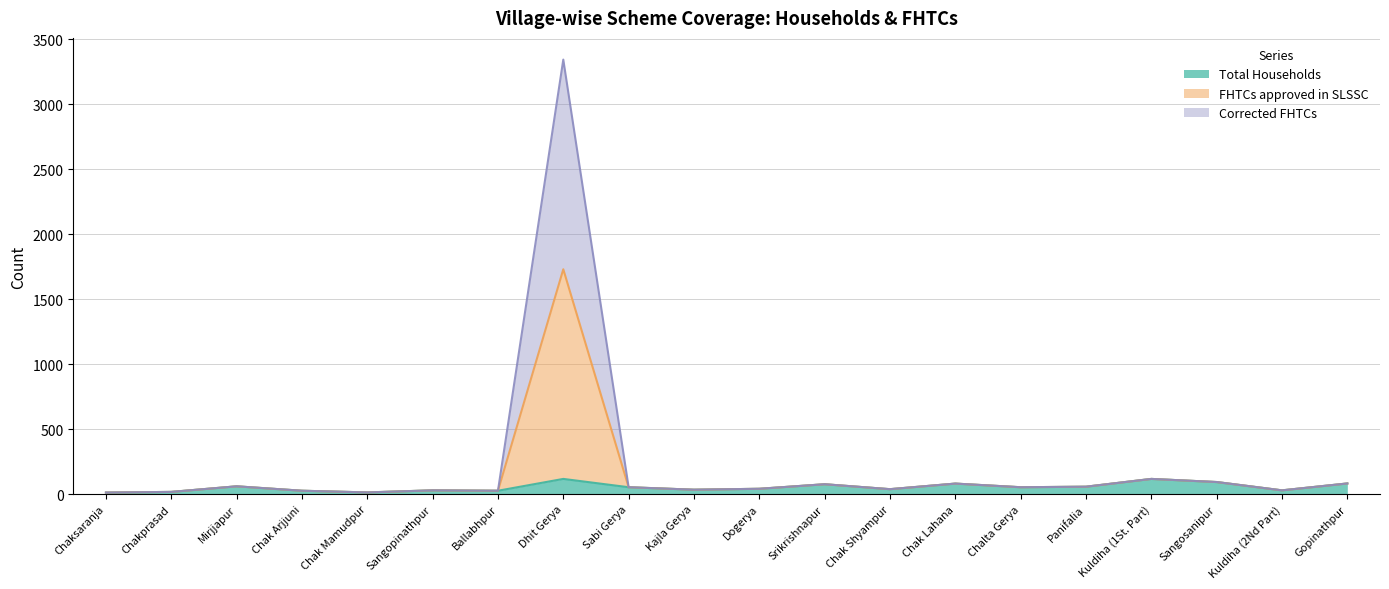

What is the difference between the FHTCs approved in SLSSC values at Chaksaranja and Kuldiha (2Nd Part)?

17